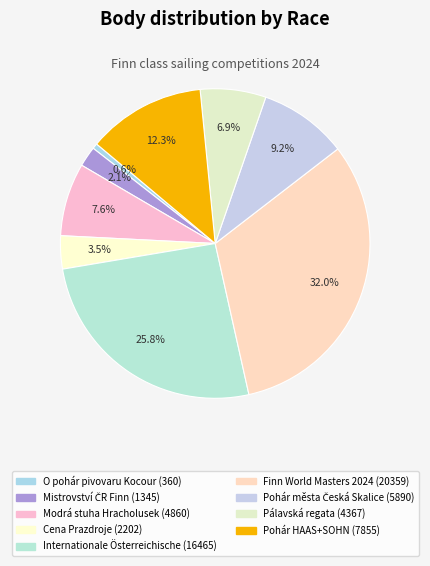

Count the number of slices in the pie.

9